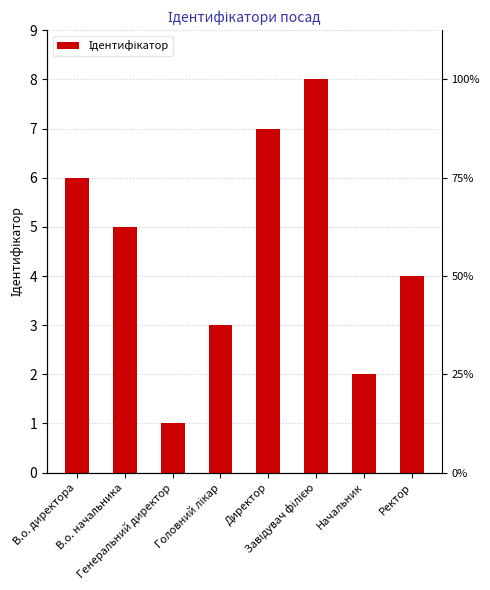

Approximately how many times larger is the value at Головний лікар compared to Директор?

0.4